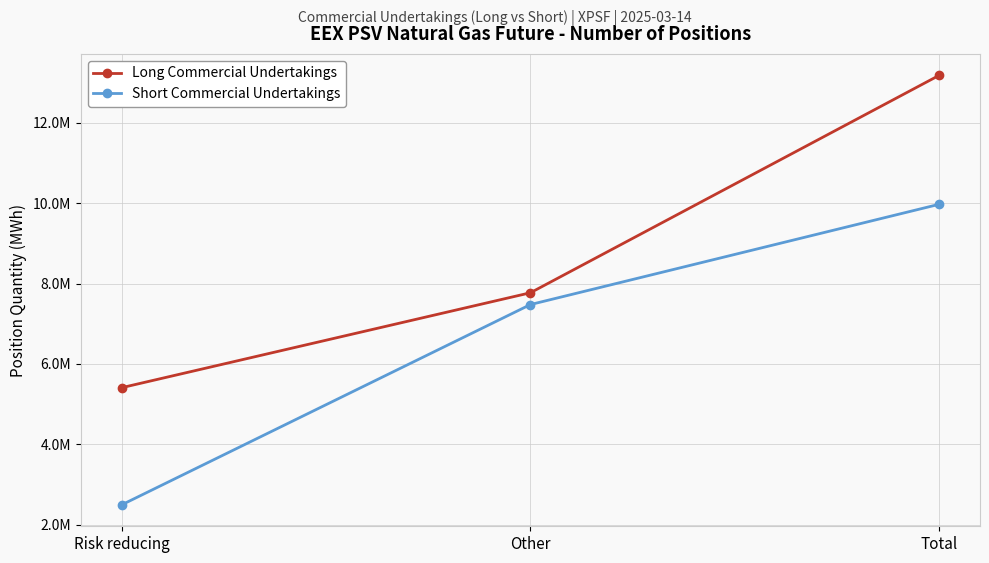

Is this an area chart (filled region under the line)?

No